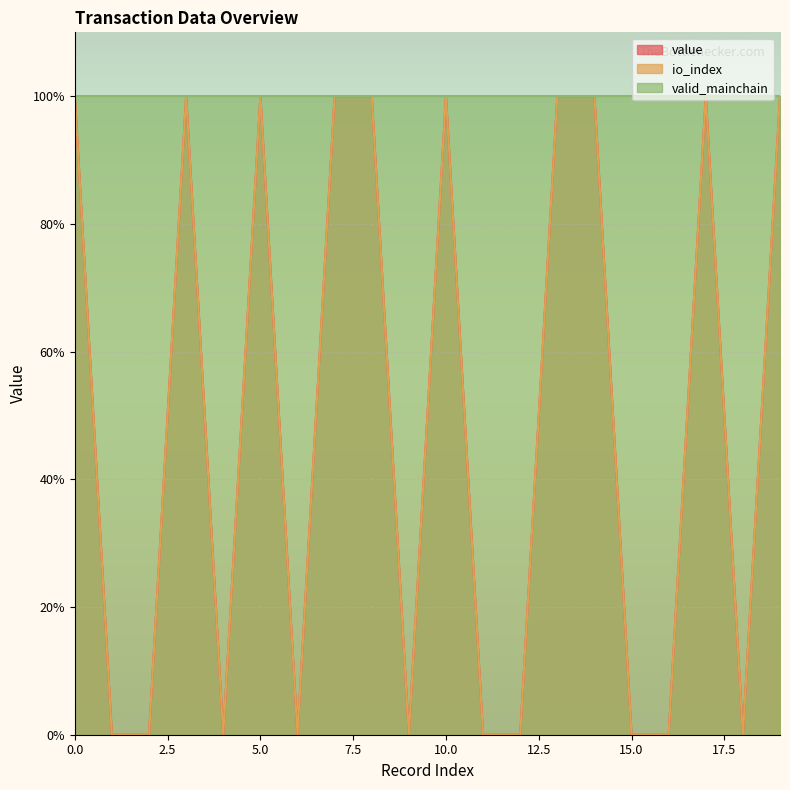

The value series shows 0 at 18. True or false?

True